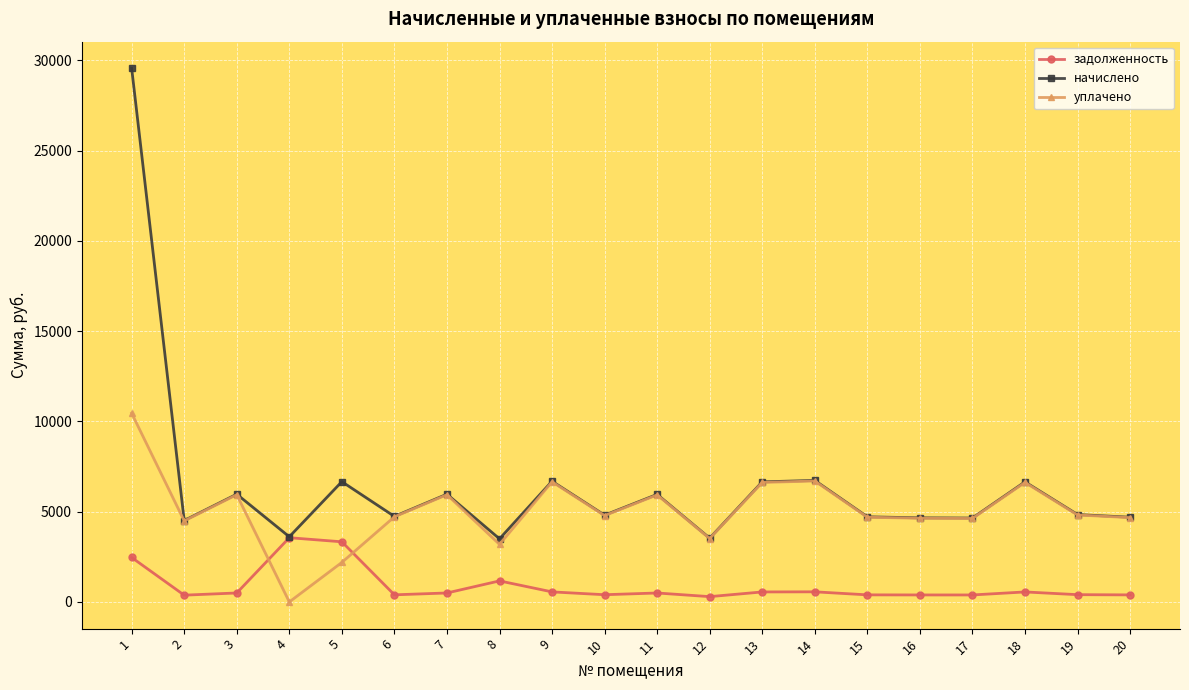

The value of начислено at 7 is 9511.3. True or false?

False